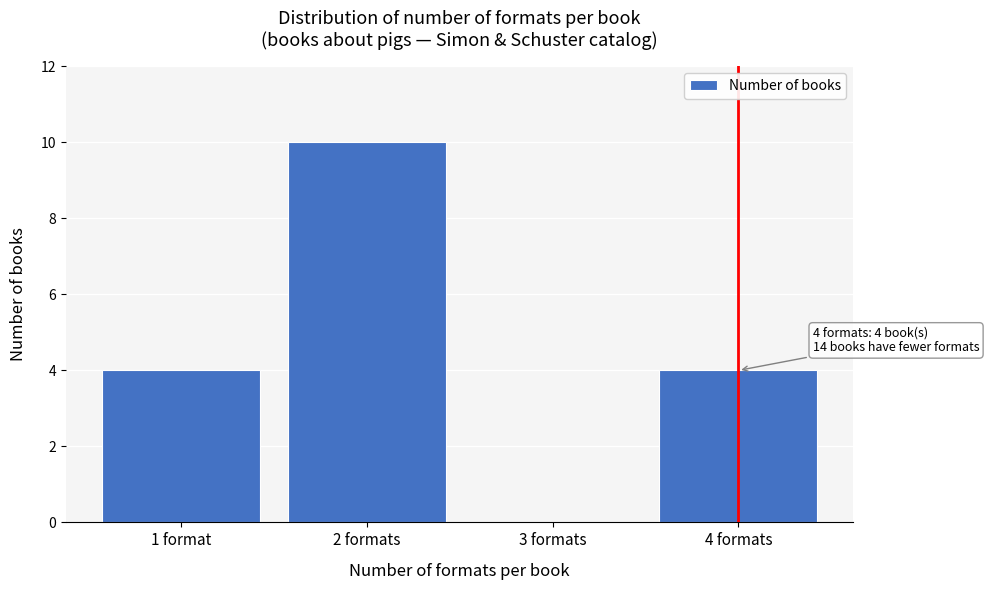

Reading left to right, what are all the values shown in this chart?

1 format=4	2 formats=10	3 formats=0	4 formats=4